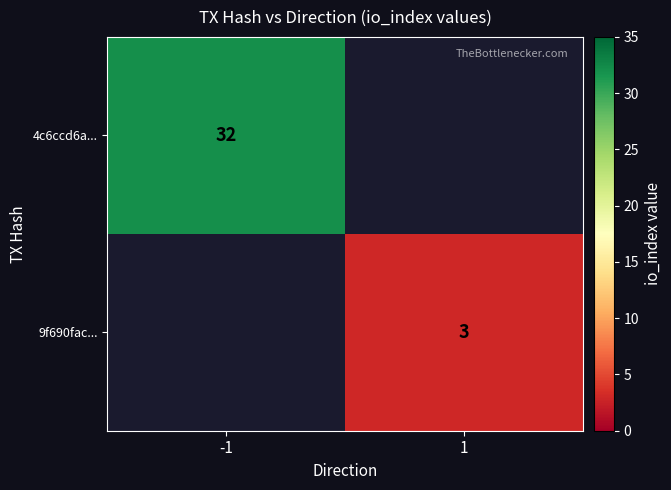

Is it true that 9f690fac... equals 1 at 1?

False